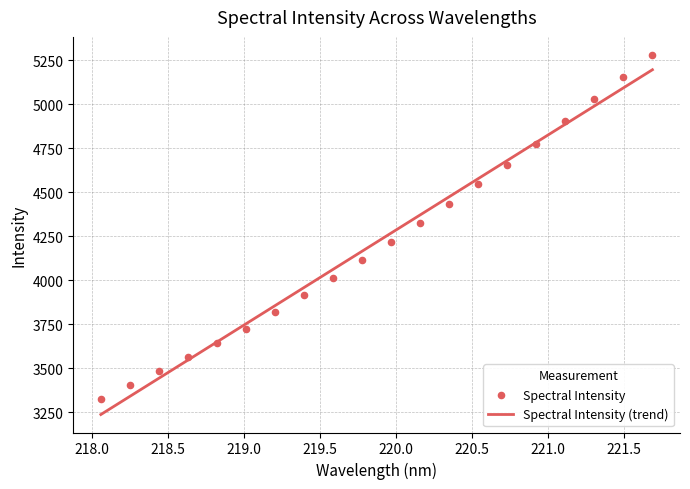

Between 218.2508 and 219.589, which is larger?

219.589